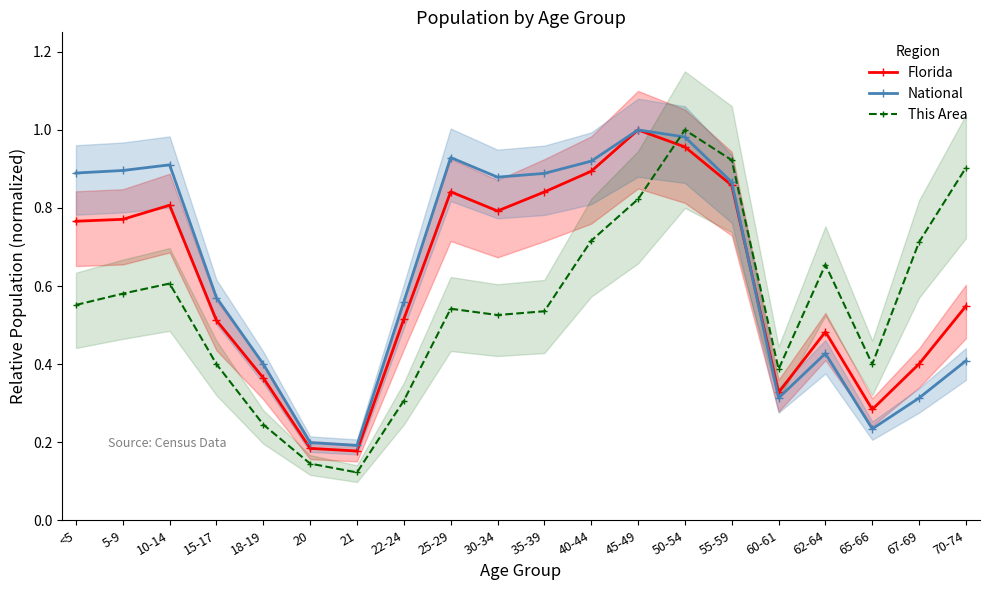

Which series has the widest spread of values?

This Area